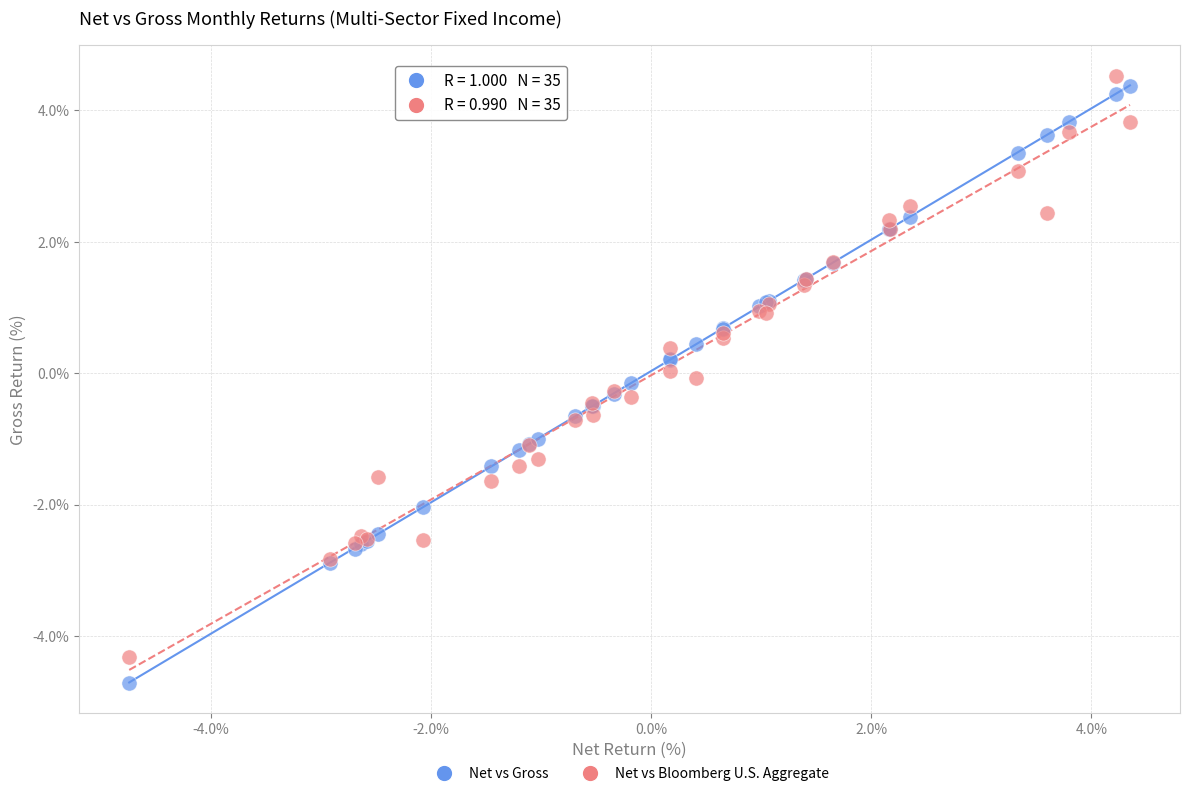

Which series reaches the minimum Y coordinate?

Net vs Gross